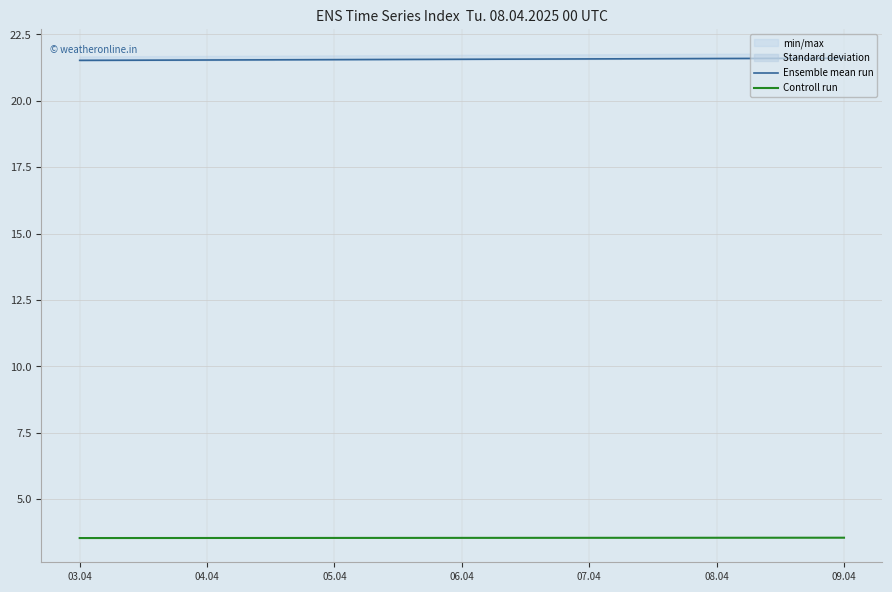

How many lines are shown in the chart?

2